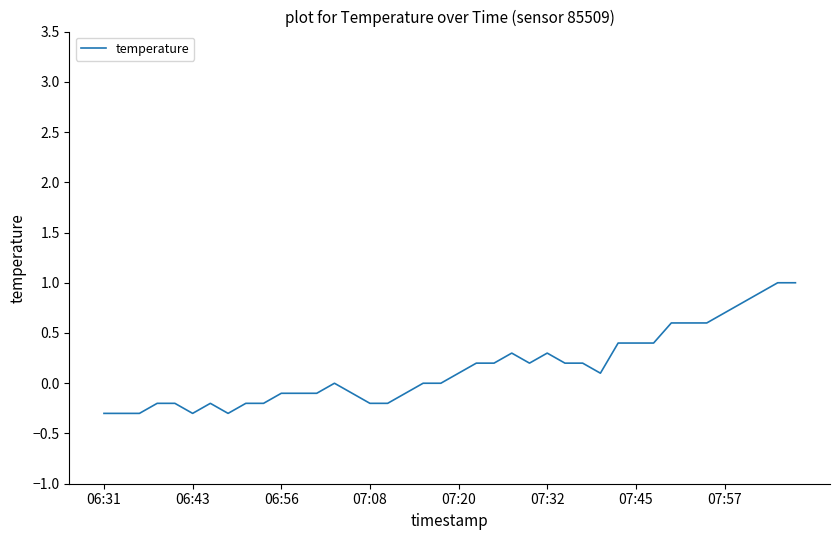

What is the sum of all values?

5.8